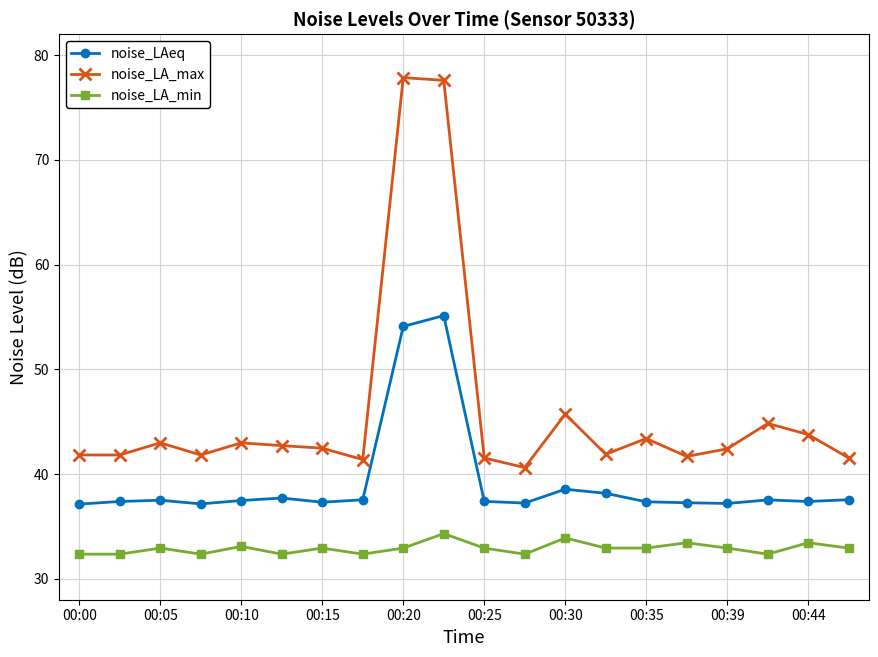

What is the difference between the maximum and minimum values in the noise_LA_max series?

37.2